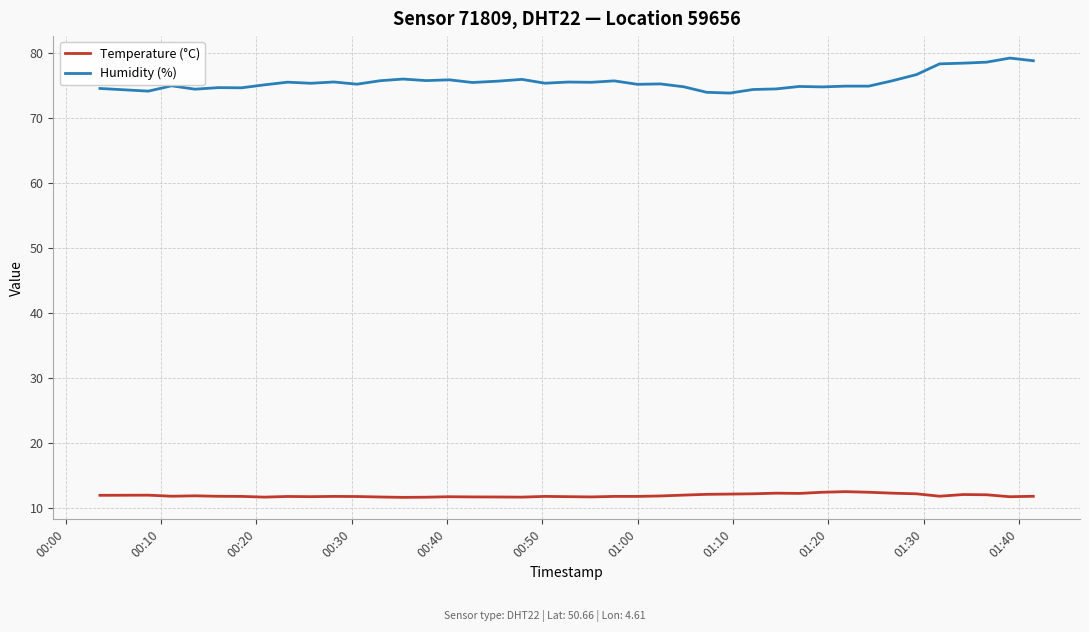

What is the greatest value displayed?

79.3